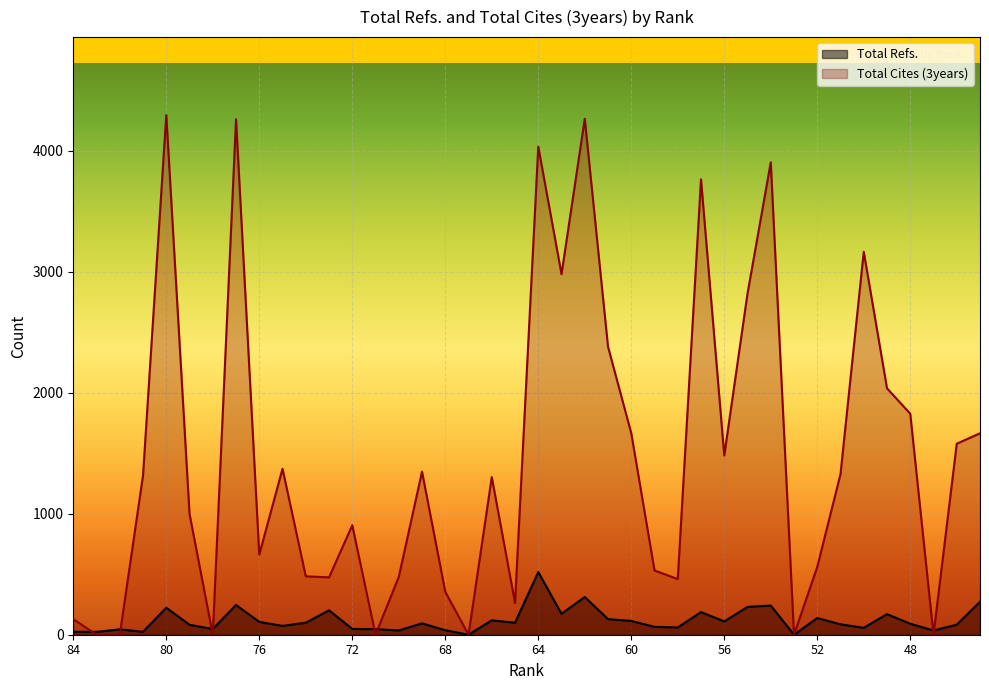

What is the sum of all Total Cites (3years) values?

59101